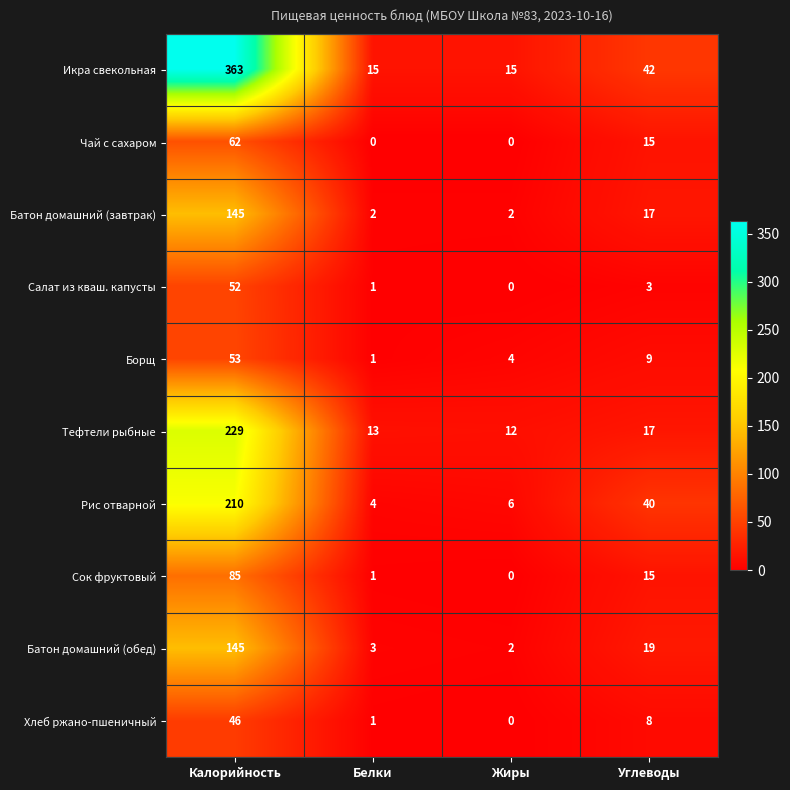

Which series changed the most between Калорийность and Белки?

Икра свекольная